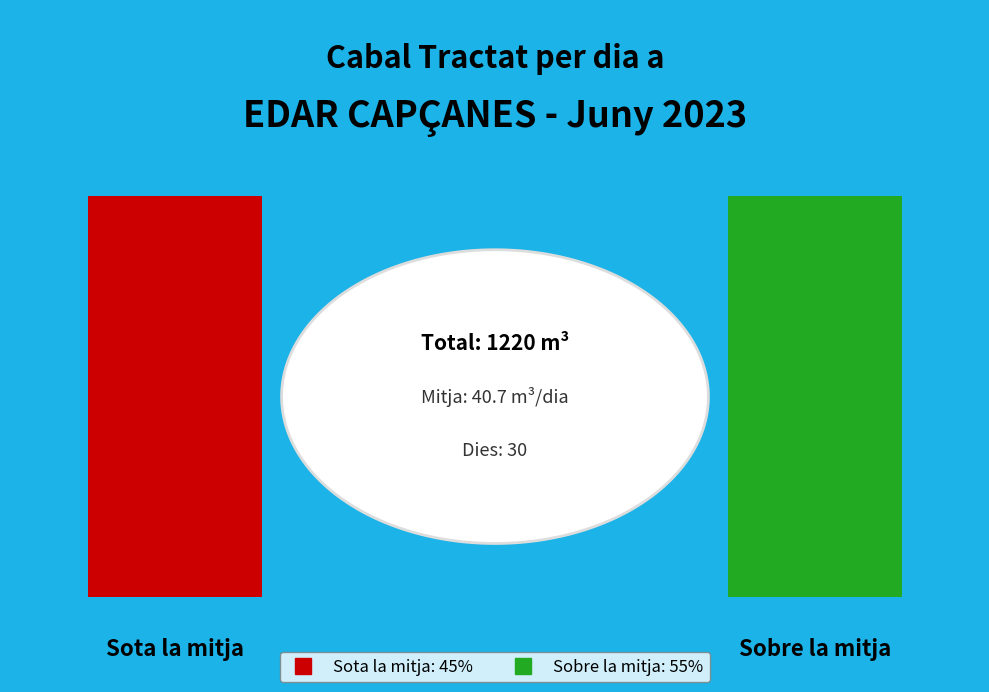

True or false: 23 accounts for 1% of the total.

False